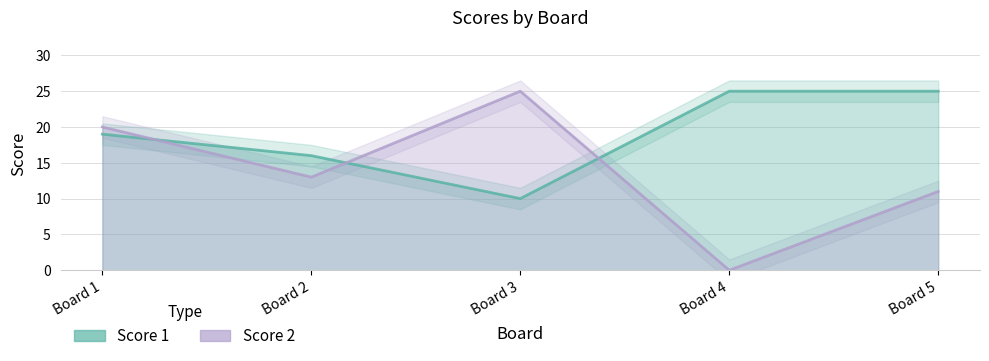

How many data points in Score 2 are less than 13?

2